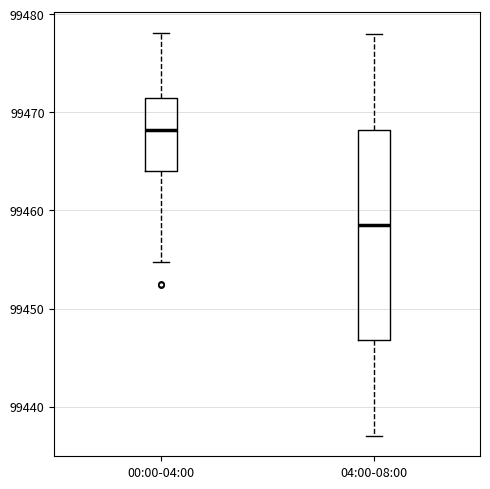

Where is the upper edge of the box for 04:00-08:00 on the y-axis? The values are not printed on the chart, so give them approximately, as read against the axis.

99468